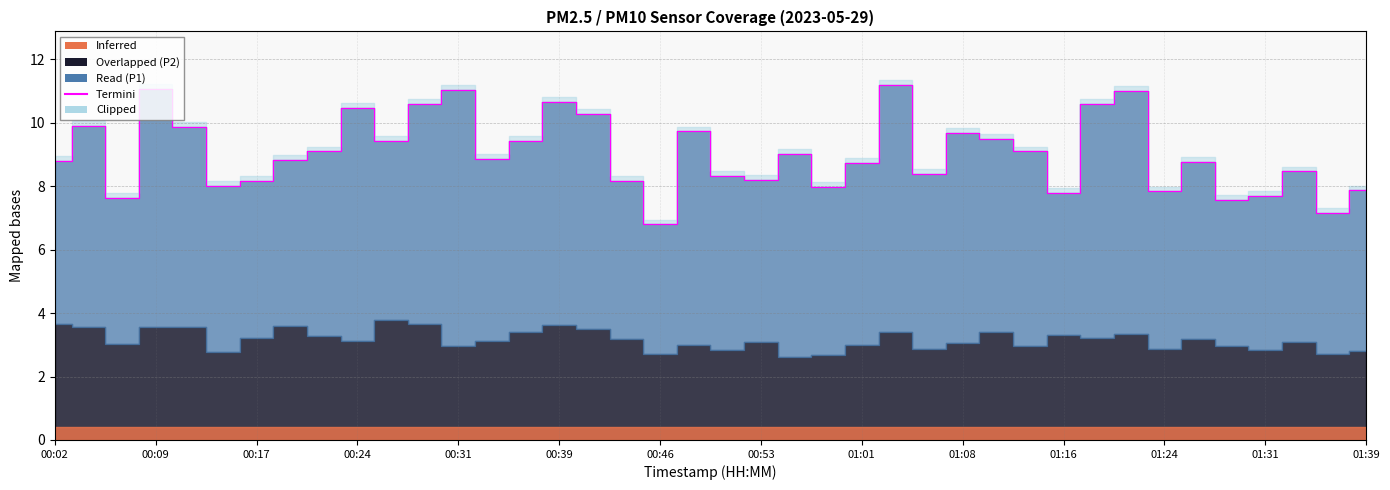

True or false: P1 has a value of 5.4 at 01:34.

True